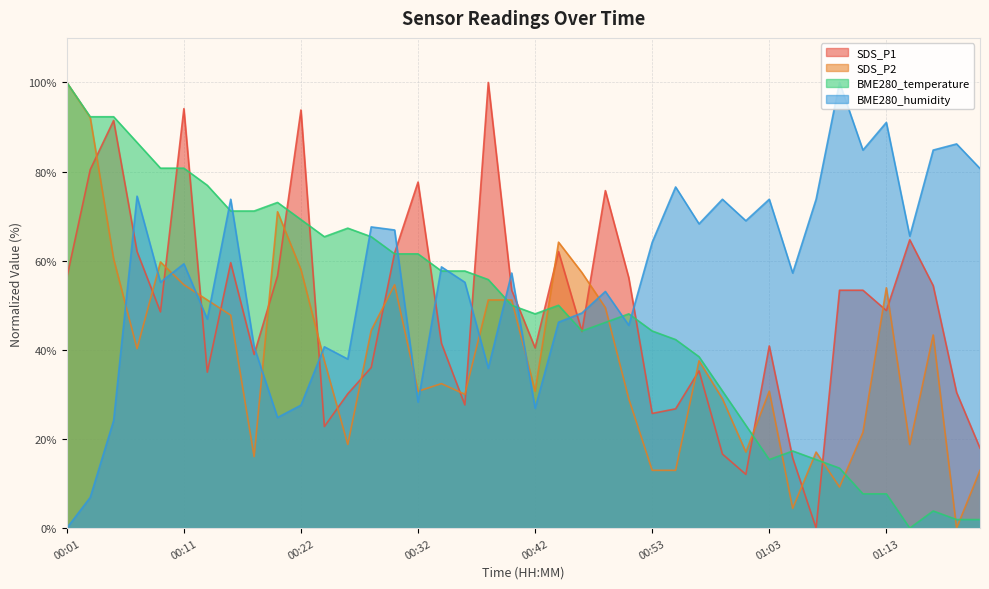

What position from the left is 01:17?

38